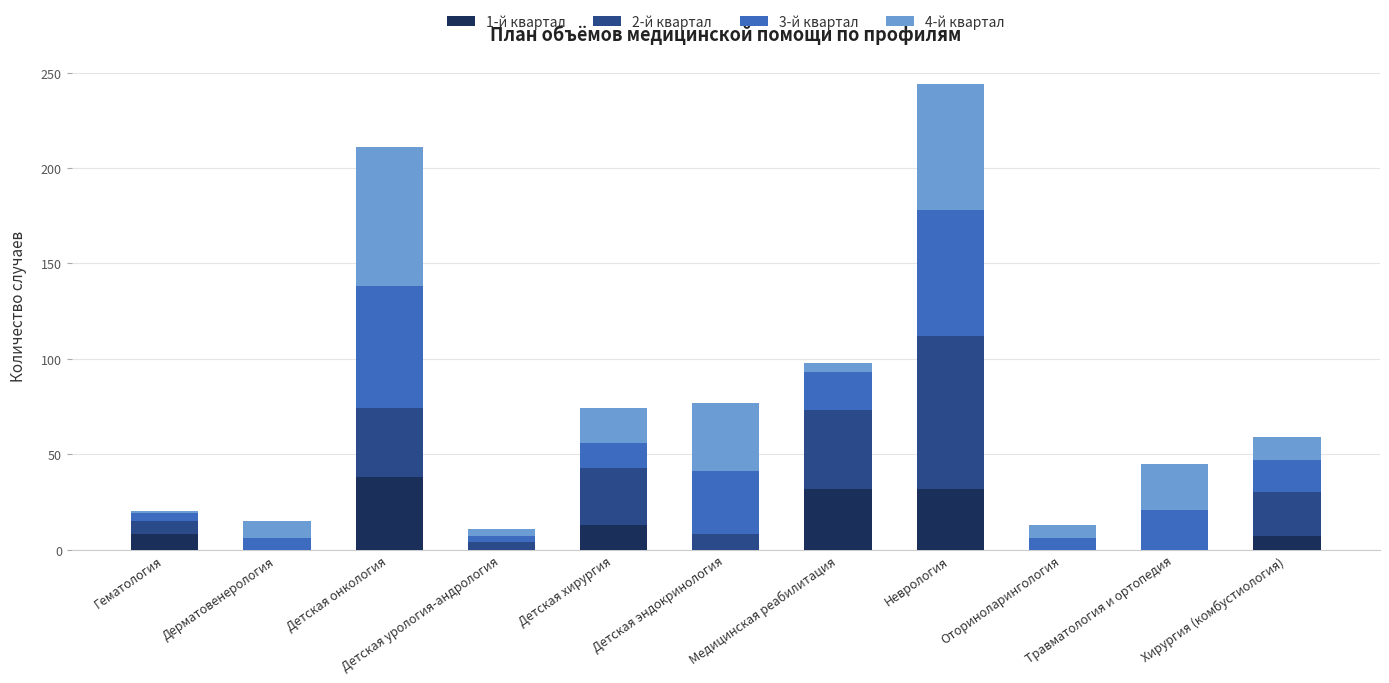

What is the label of the 6th bar from the left?

Детская эндокринология